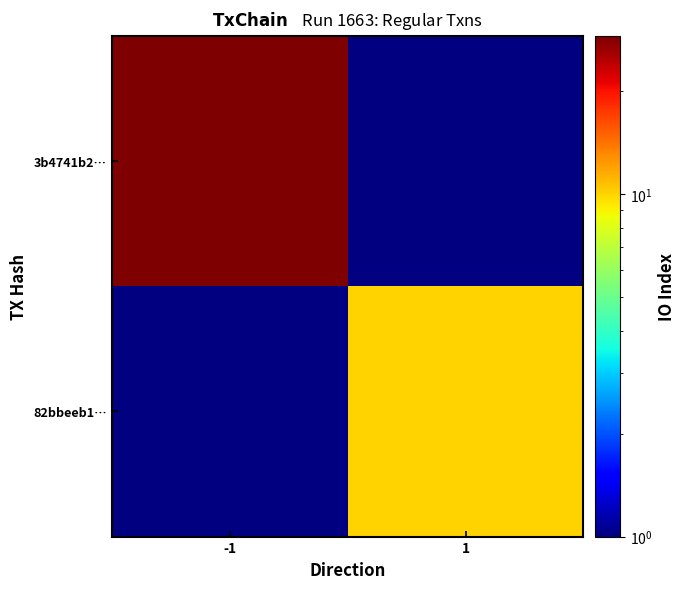

Rank the categories by 3b4741b2… value from highest to lowest.

-1, 1